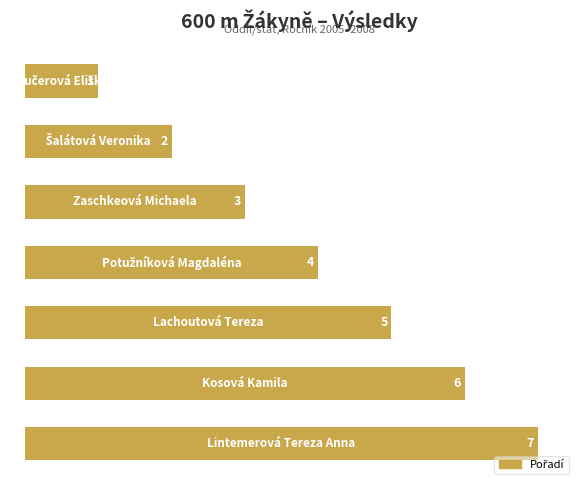

What is the average value?

4